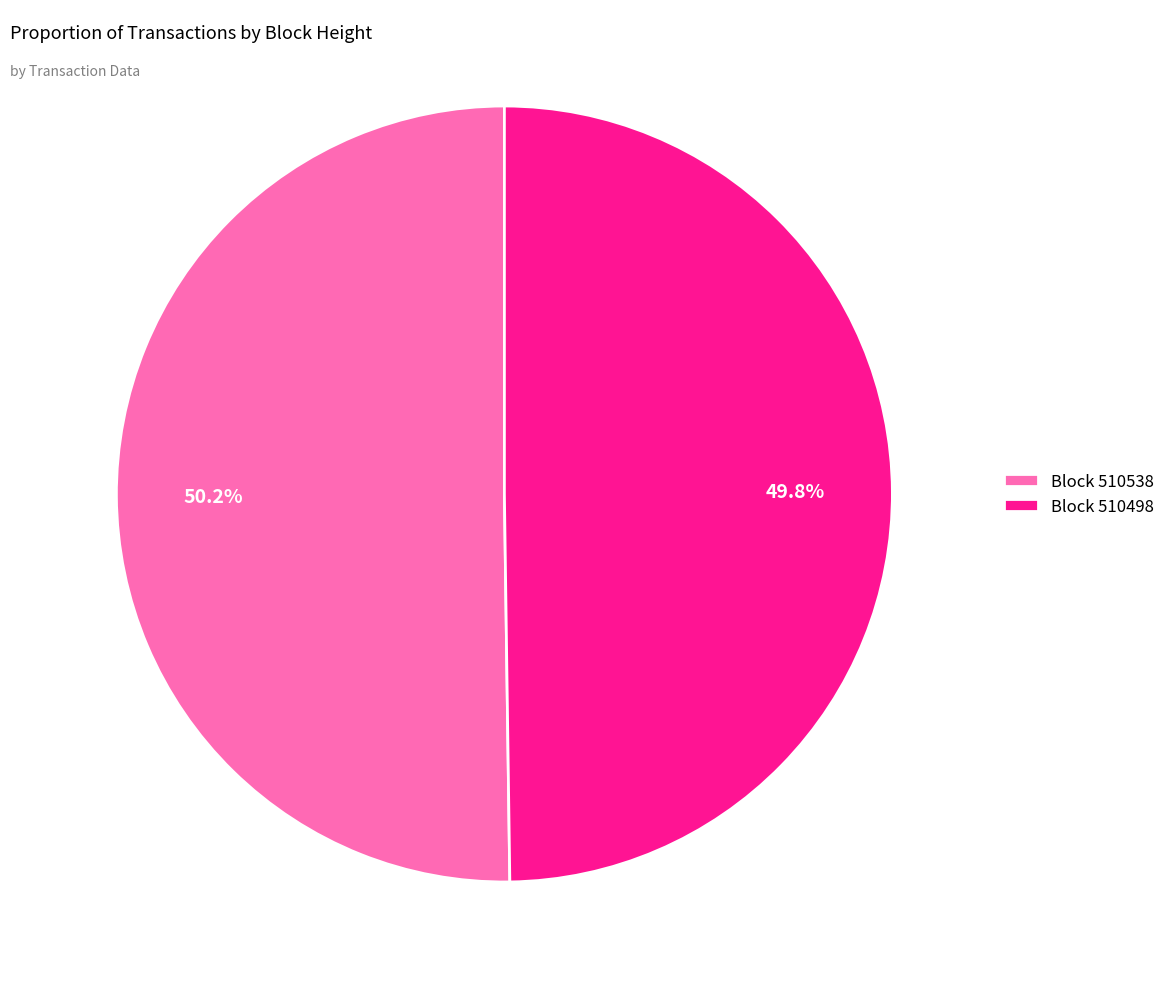

Approximately how many times larger is the value at Block 510538 compared to Block 510498?

1.0